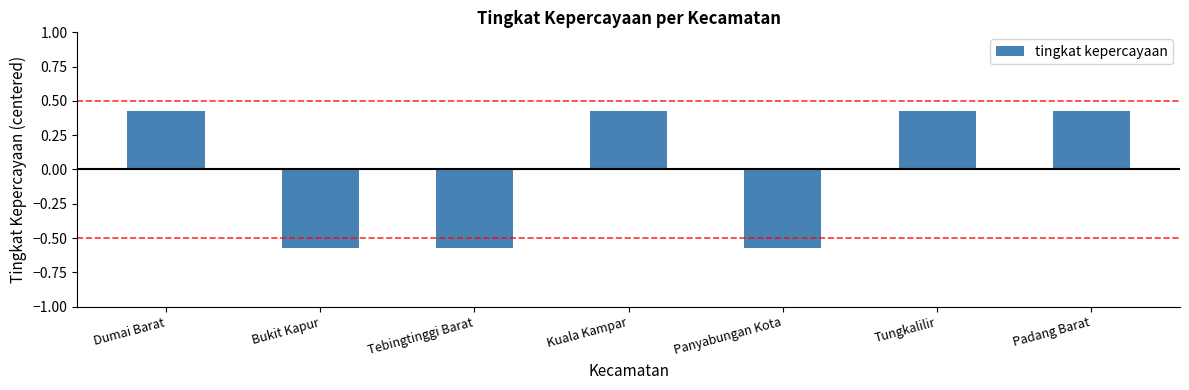

At which label does the data first exceed 0?

Dumai Barat